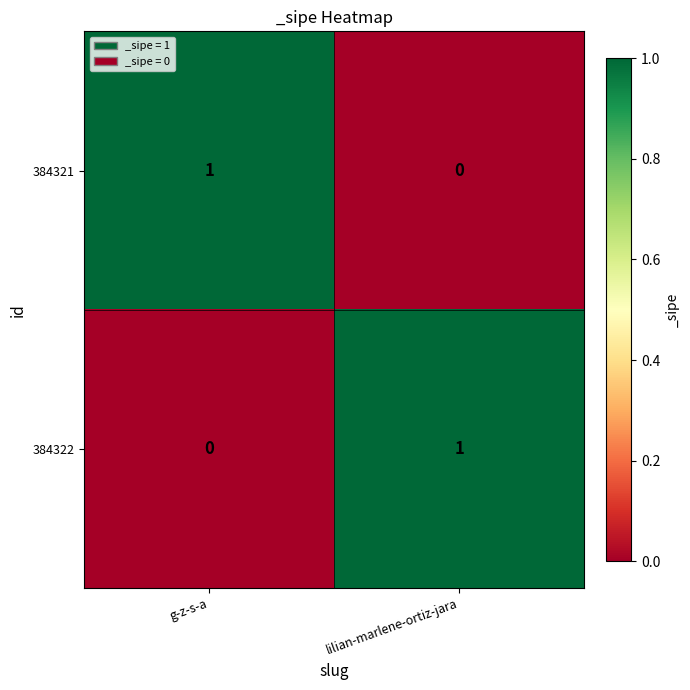

Is the value of 384322 at g-z-s-a greater than the value of 384321 at g-z-s-a?

No